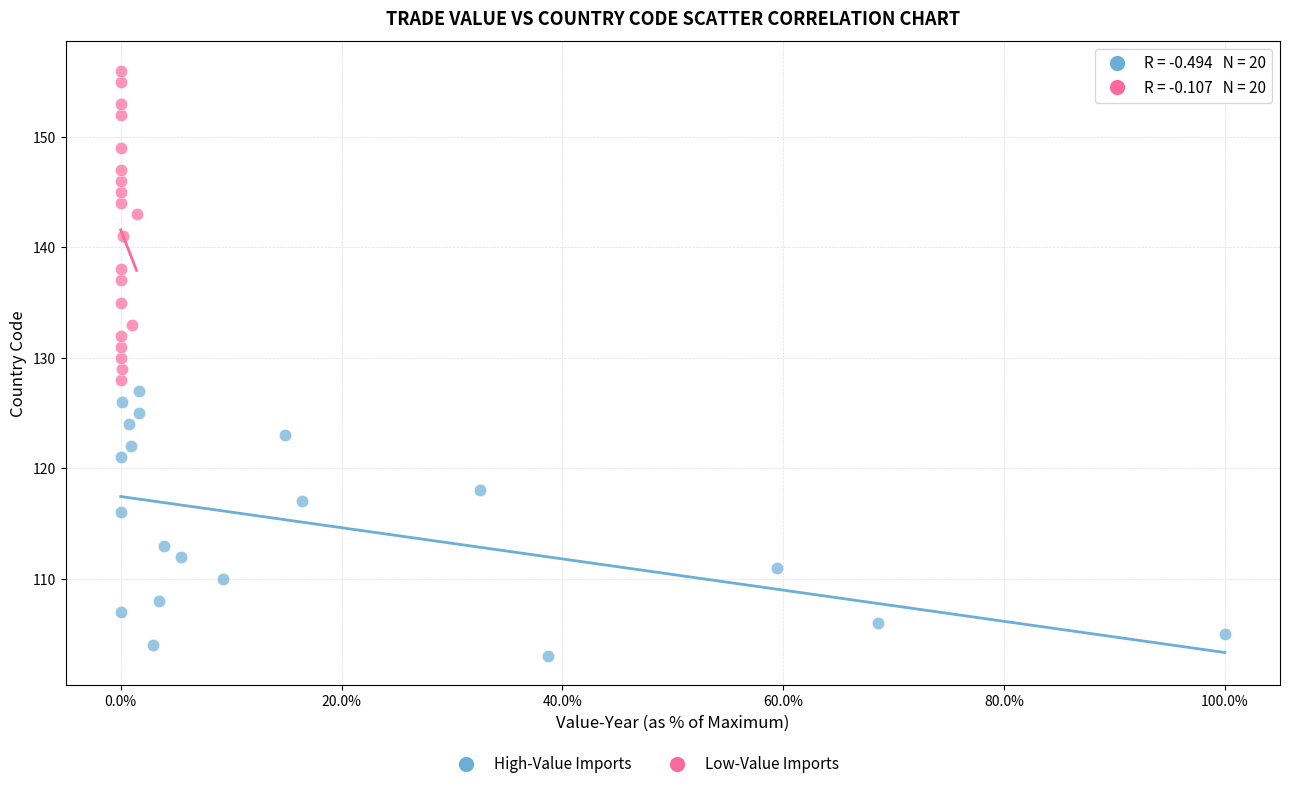

Which series contains the highest Y value?

Low-Value Imports